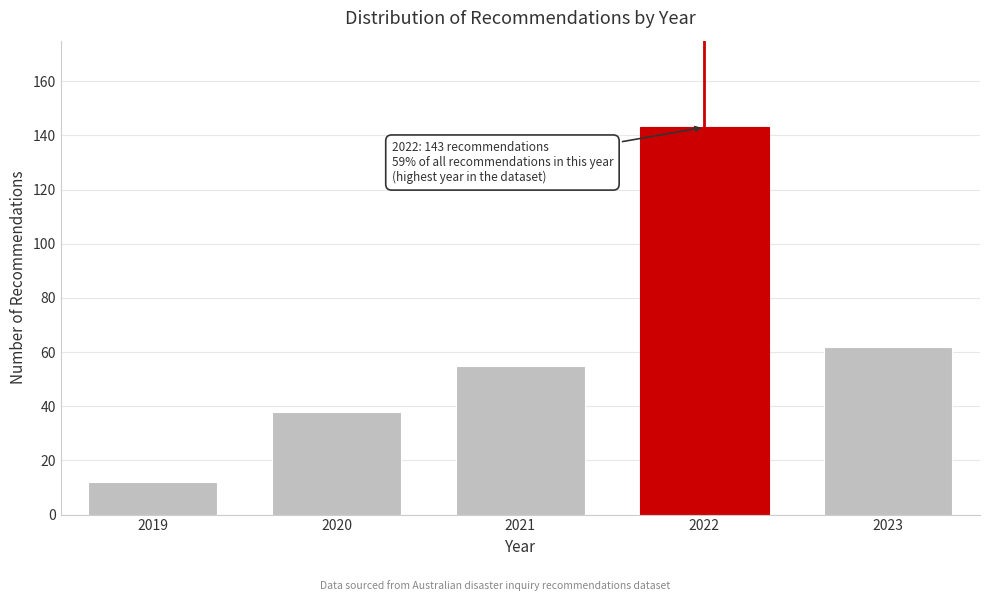

Reading left to right, what are all the values shown in this chart?

12	38	55	143	62